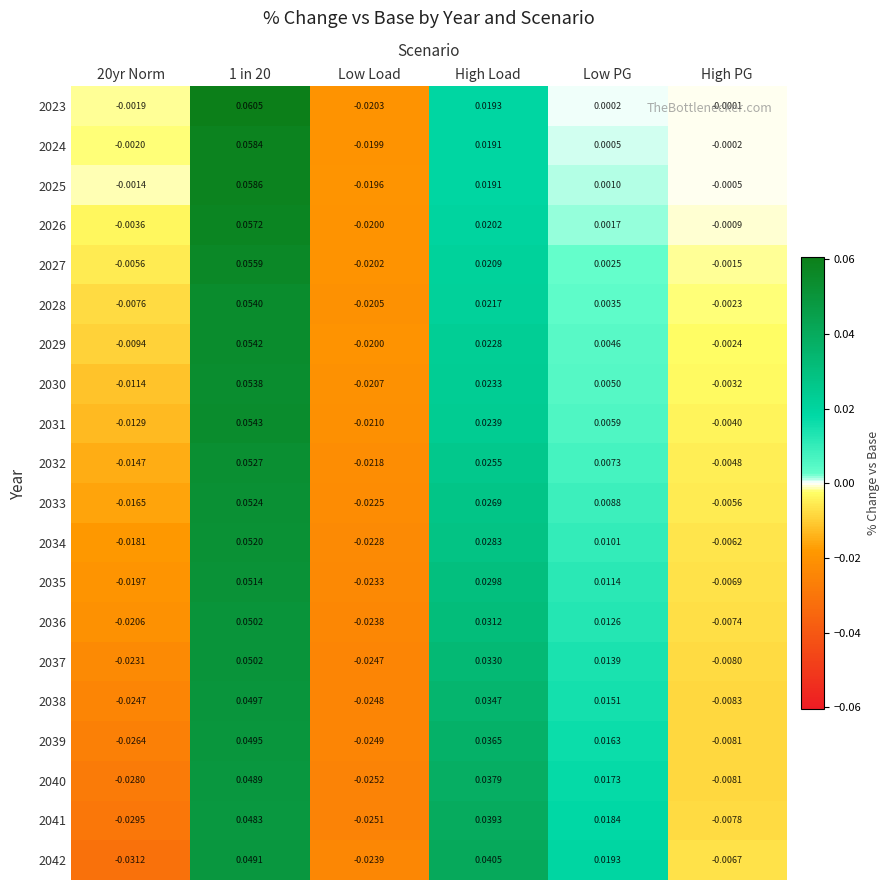

Which series changed the most between 20yr Norm and High Load?

2042